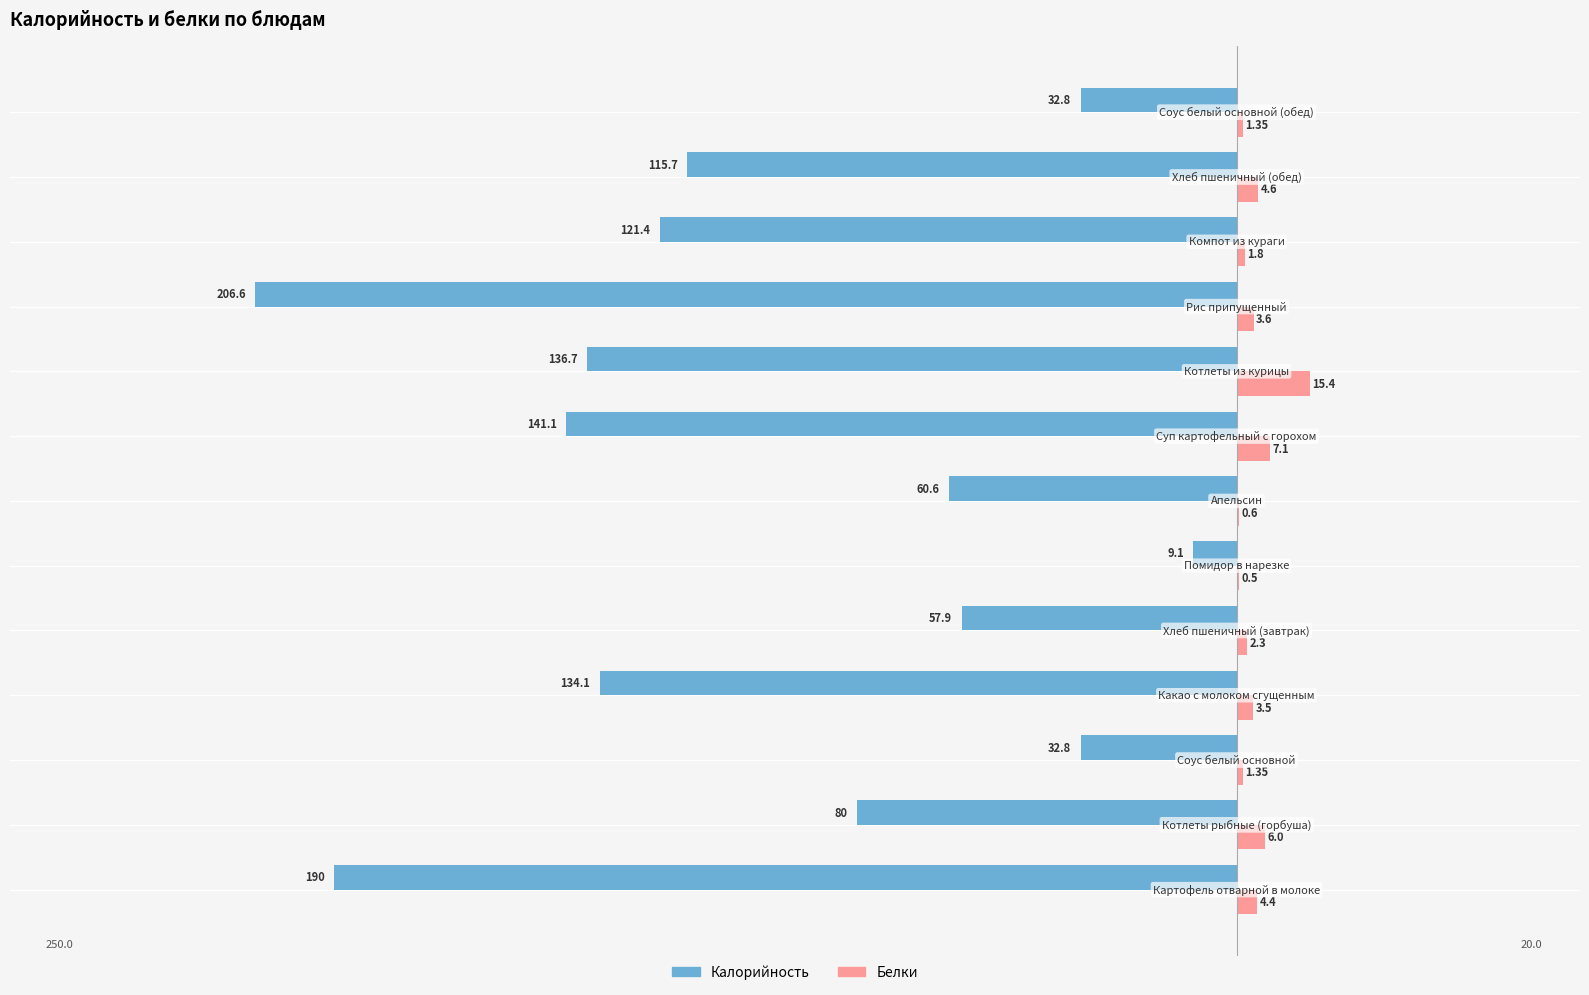

What are all the series names shown in the legend?

Калорийность, Белки